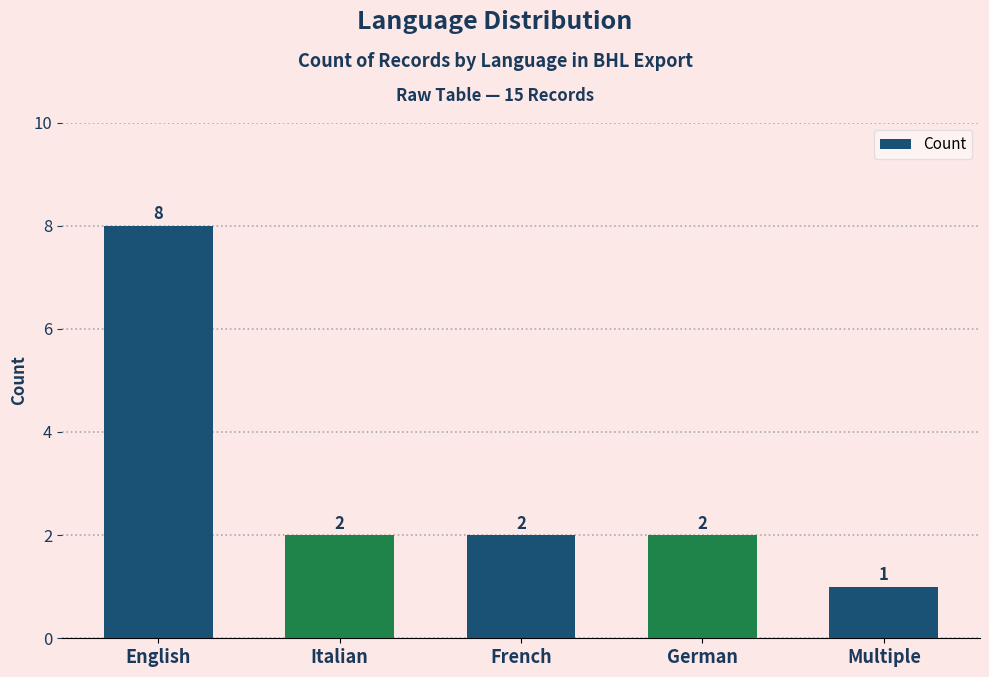

True or false: the data shows 2 at Italian.

True